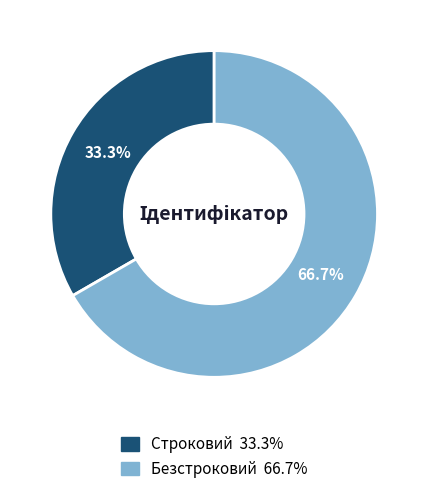

Approximately how many times larger is the value at Безстроковий compared to Строковий?

2.0